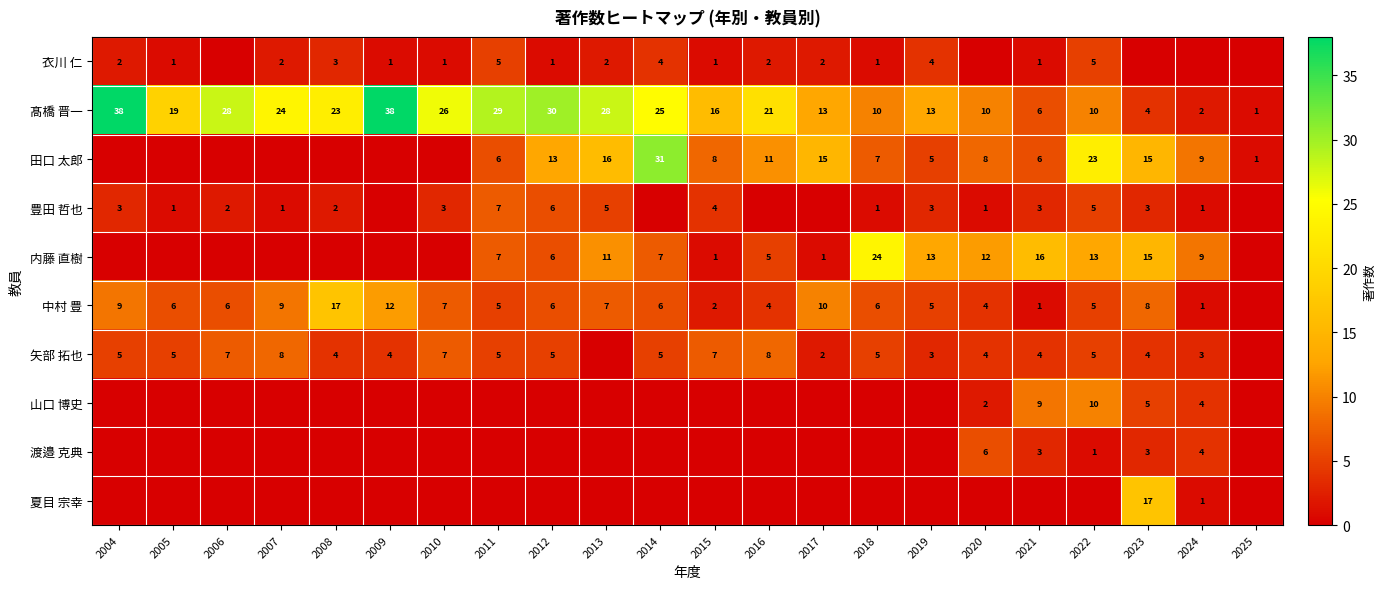

The 豊田 哲也 series shows 1 at 2024. True or false?

True